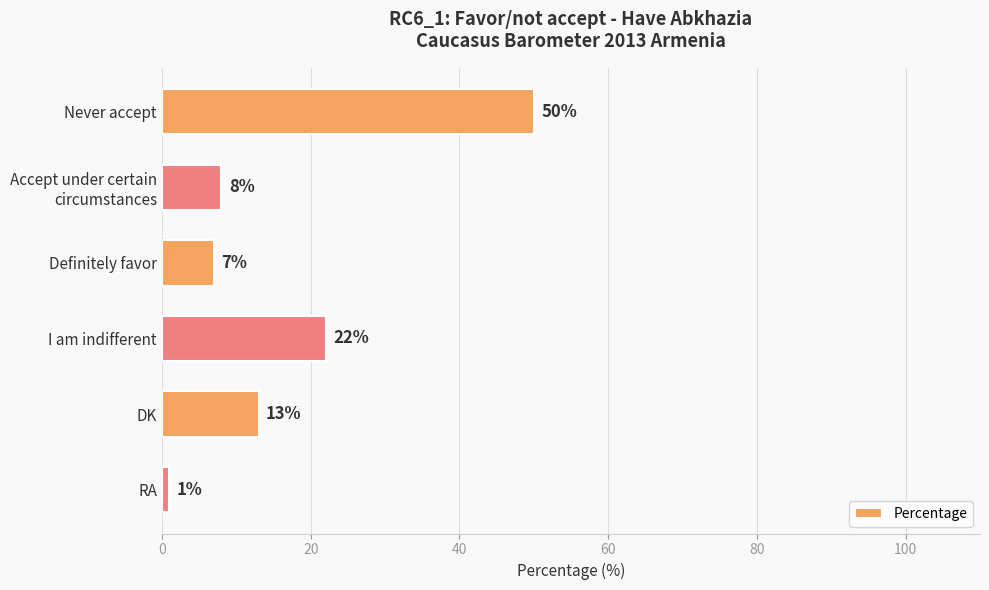

Reading top to bottom, what are all the values shown in this chart?

50	8	7	22	13	1